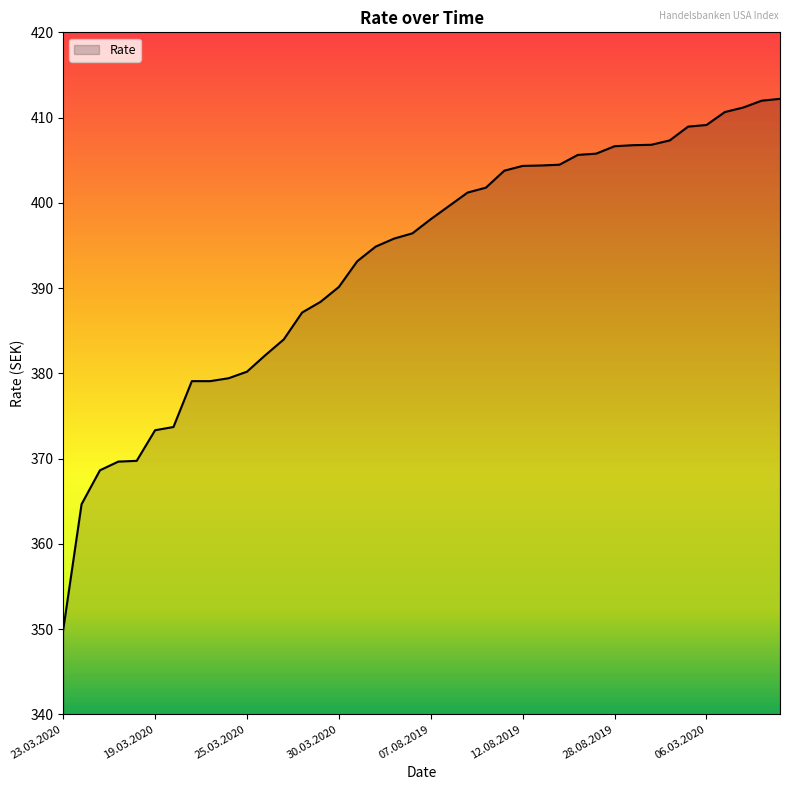

What is the smallest value displayed?

349.9